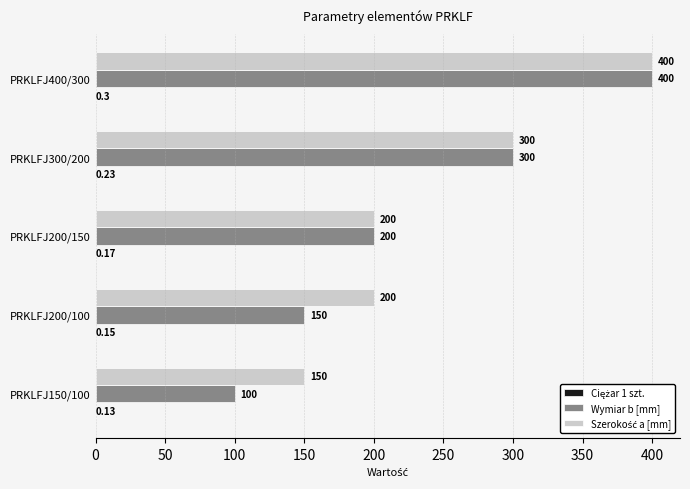

At which category is the sum across all series the highest?

PRKLFJ400/300